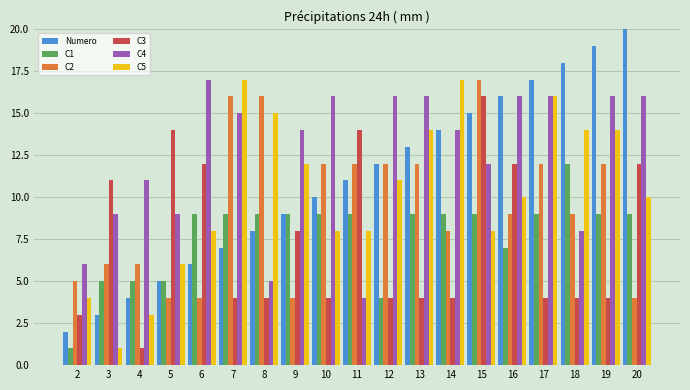

Reading left to right, what are all the values shown in this chart?

Numero: 2=2	3=3	4=4	5=5	6=6	7=7	8=8	9=9	10=10	11=11	12=12	13=13	14=14	15=15	16=16	17=17	18=18	19=19	20=20
C1: 2=1	3=5	4=5	5=5	6=9	7=9	8=9	9=9	10=9	11=9	12=4	13=9	14=9	15=9	16=7	17=9	18=12	19=9	20=9
C2: 2=5	3=6	4=6	5=4	6=4	7=16	8=16	9=4	10=12	11=12	12=12	13=12	14=8	15=17	16=9	17=12	18=9	19=12	20=4
C3: 2=3	3=11	4=1	5=14	6=12	7=4	8=4	9=8	10=4	11=14	12=4	13=4	14=4	15=16	16=12	17=4	18=4	19=4	20=12
C4: 2=6	3=9	4=11	5=9	6=17	7=15	8=5	9=14	10=16	11=4	12=16	13=16	14=14	15=12	16=16	17=16	18=8	19=16	20=16
C5: 2=4	3=1	4=3	5=6	6=8	7=17	8=15	9=12	10=8	11=8	12=11	13=14	14=17	15=8	16=10	17=16	18=14	19=14	20=10